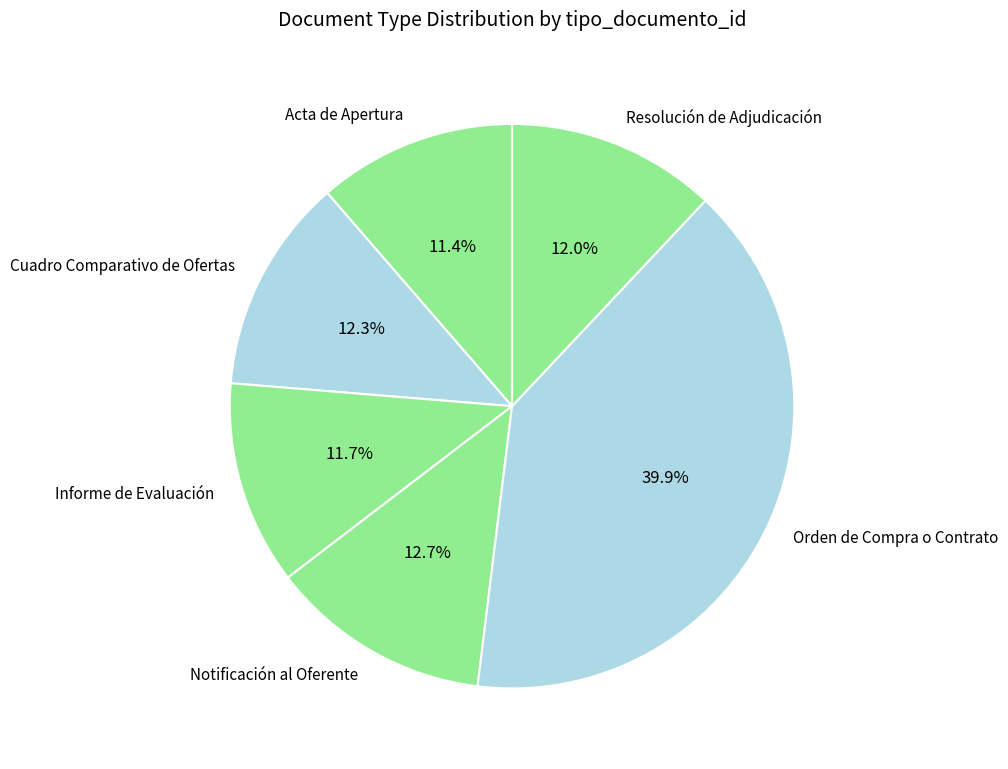

Between Notificación al Oferente and Acta de Apertura, which is larger?

Notificación al Oferente